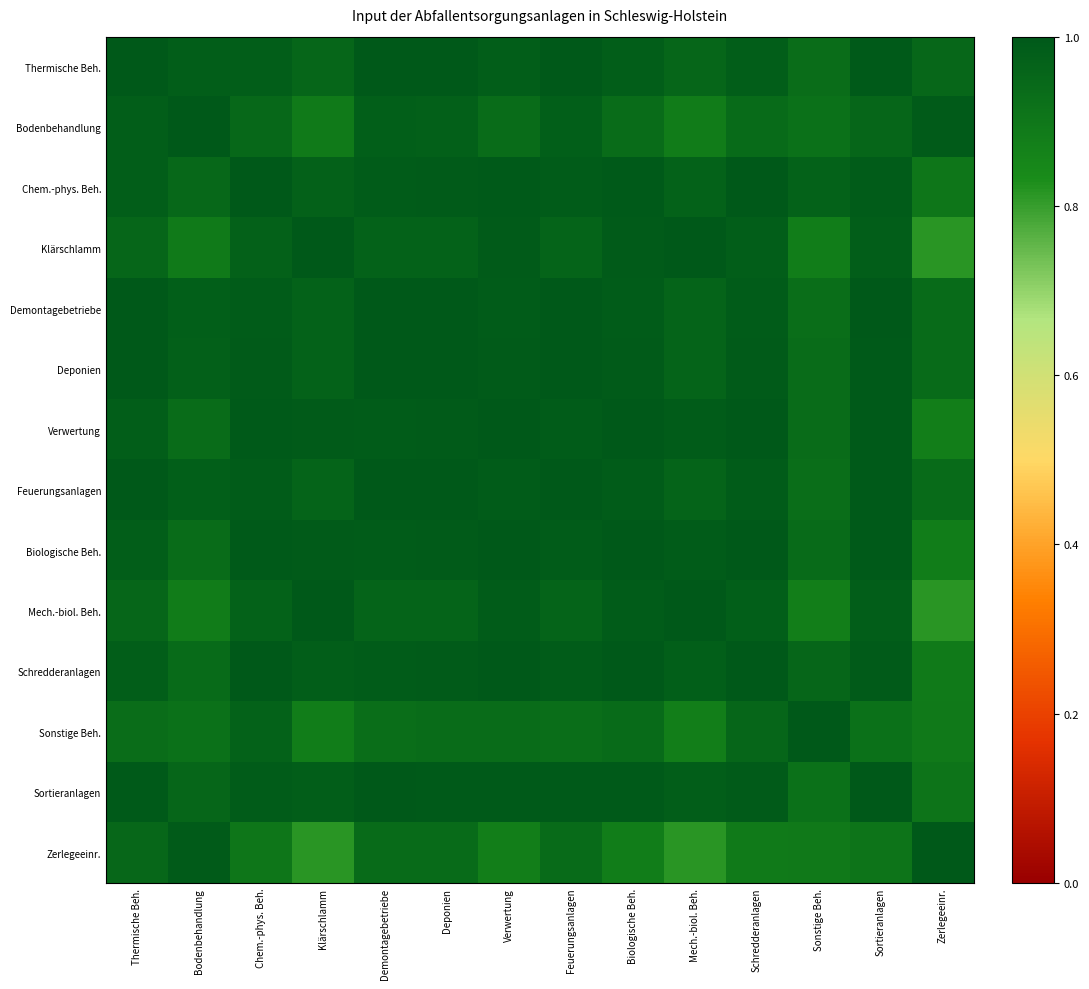

Which series changed the most between Bodenbehandlung and Sonstige Beh.?

Zerlegeeinr.